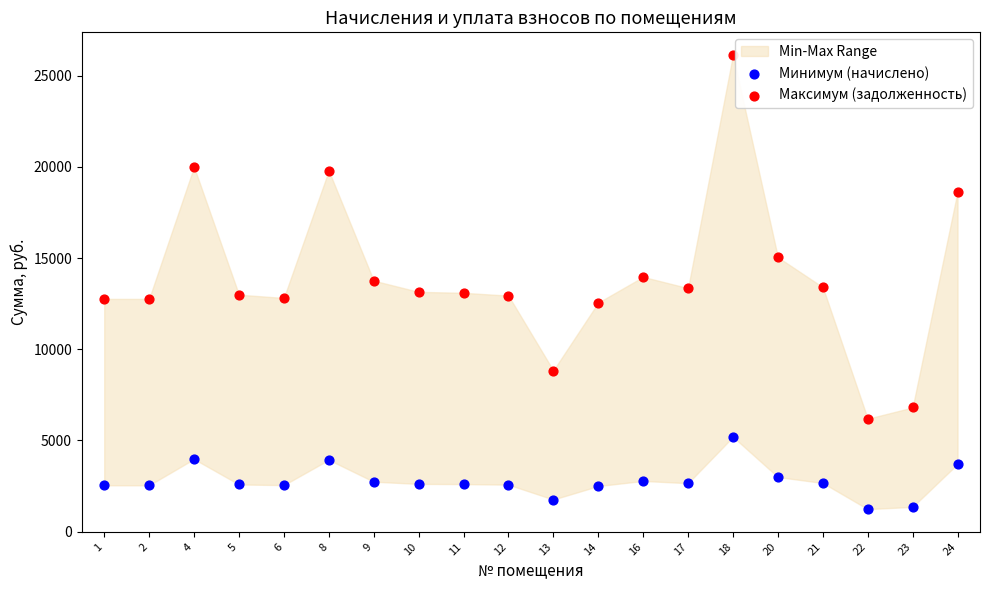

In the Максимум (задолженность) series, what Y value is closest to 16165?

15048.5